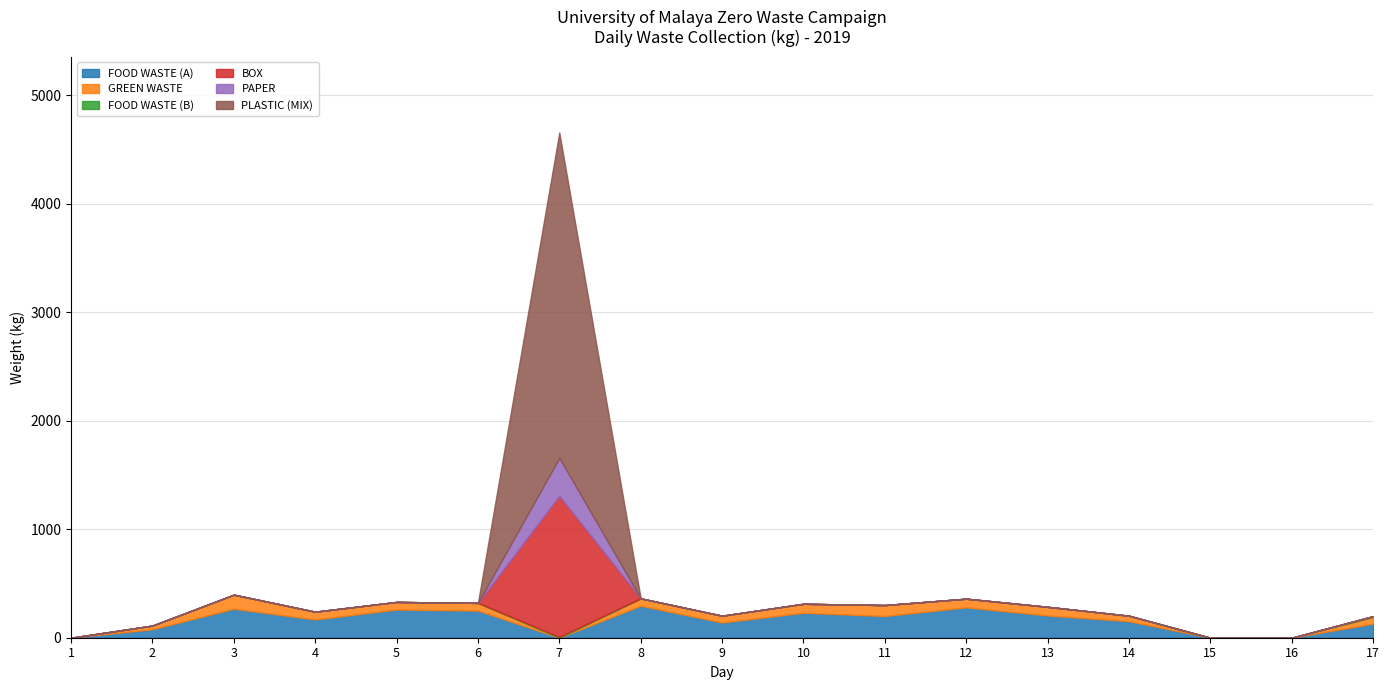

How many lines are shown in the chart?

6